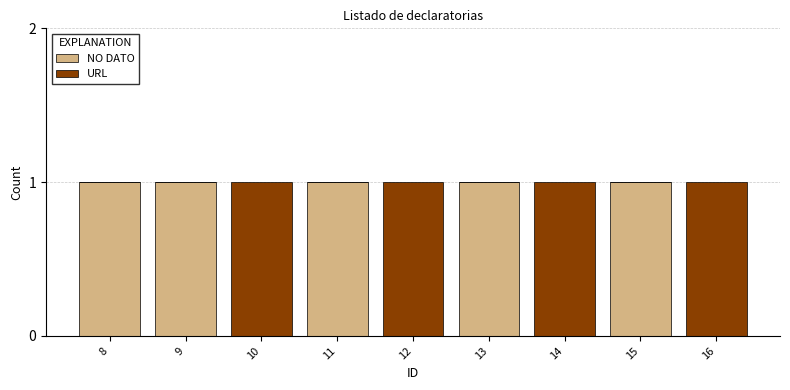

True or false: NO DATO has a value of 1 at 13.

True